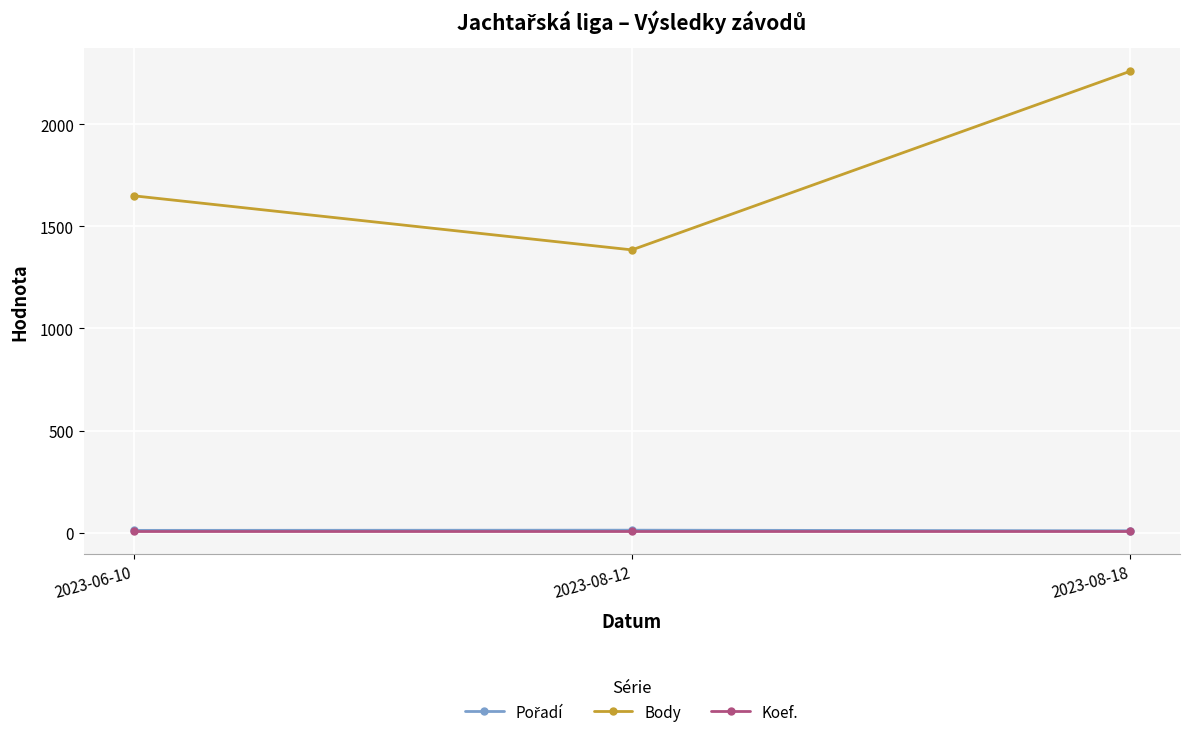

Which series has the largest total across all categories?

Body